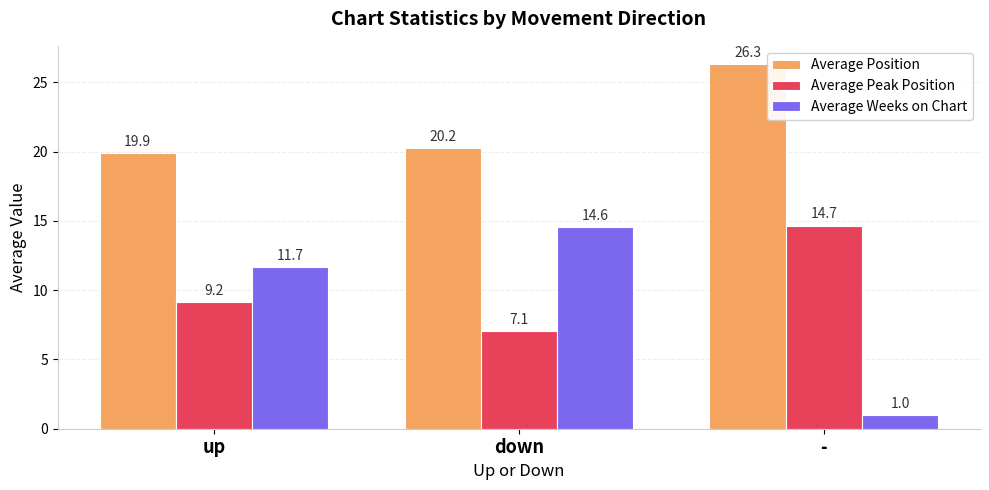

At which label does Average Weeks on Chart first exceed 11?

up